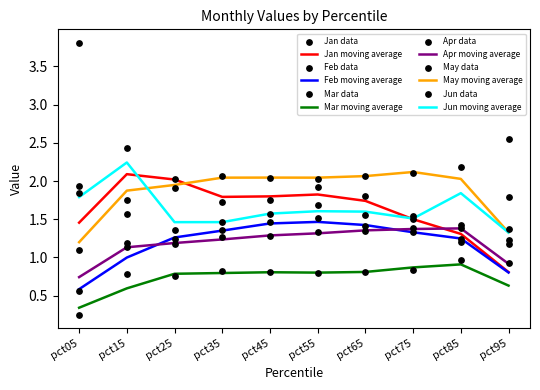

At which category is the sum across all series the highest?

pct05